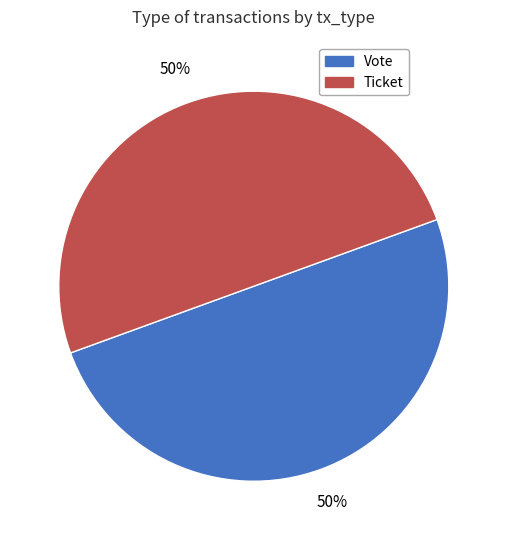

Count the number of slices in the pie.

2